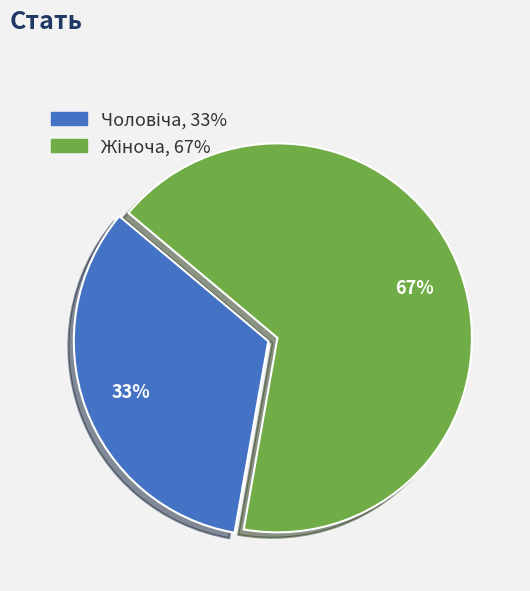

Does any single category account for the majority?

Yes